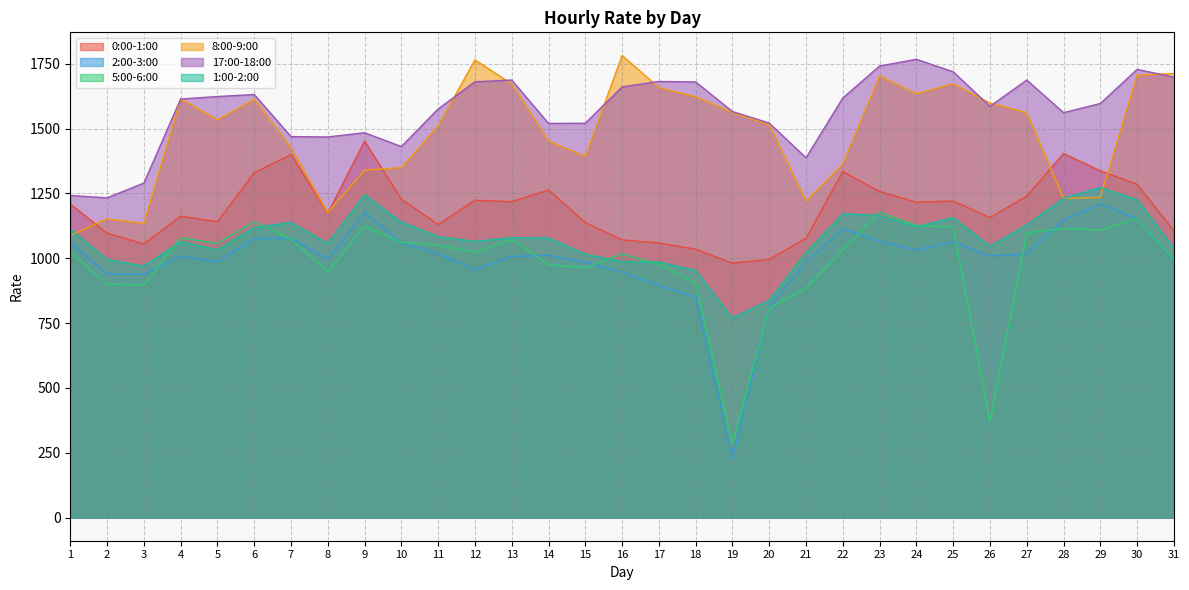

List the series in order of their peak value, highest first.

8:00-9:00, 17:00-18:00, 0:00-1:00, 1:00-2:00, 2:00-3:00, 5:00-6:00